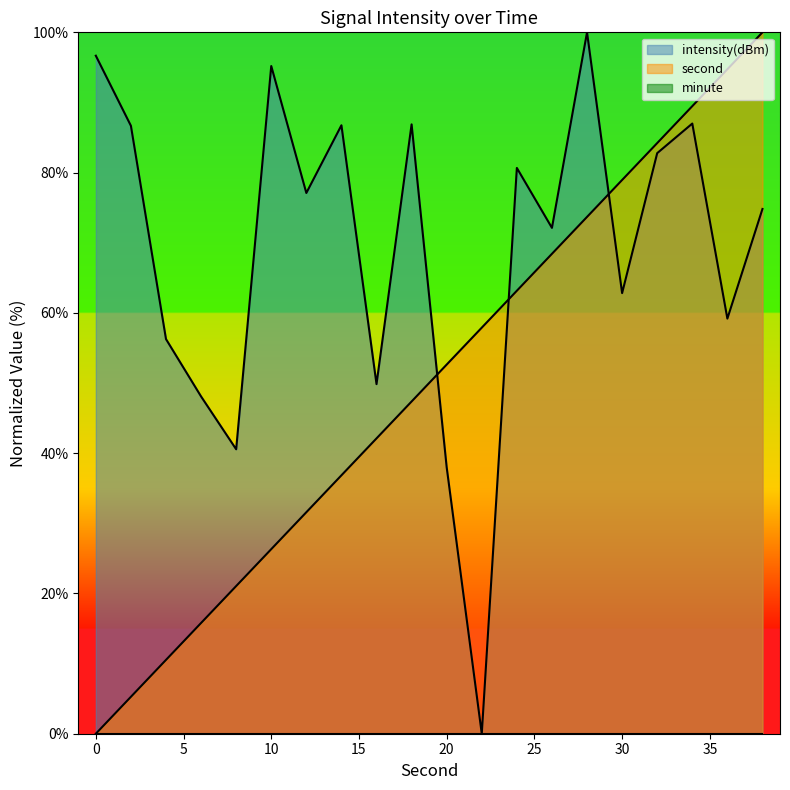

What is the average value of the second series?

50.0